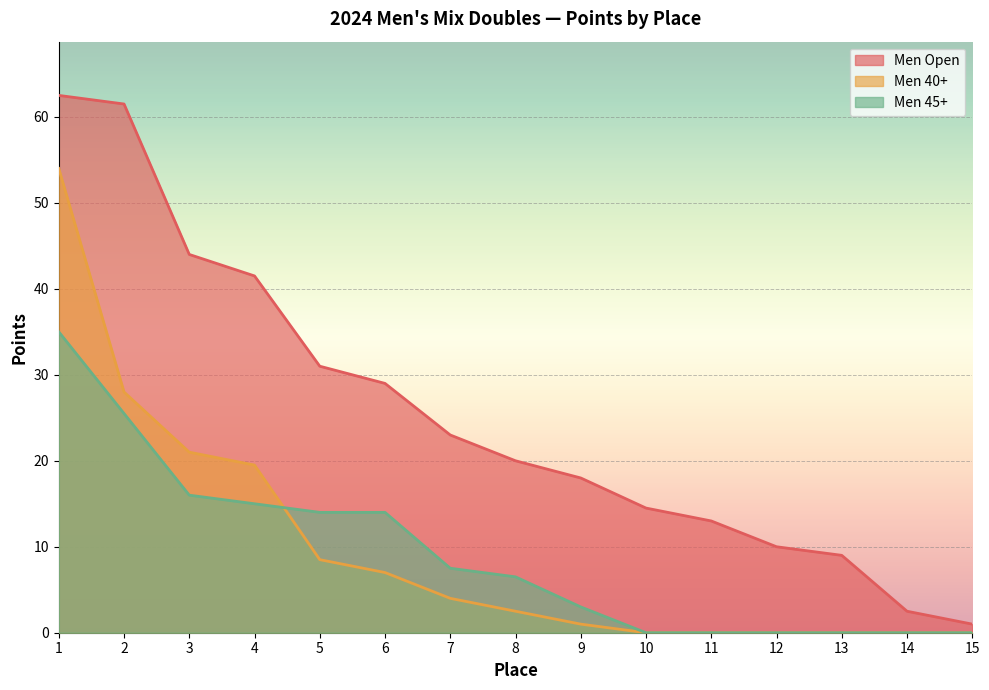

What is the sum of all Men 45+ values?

136.5